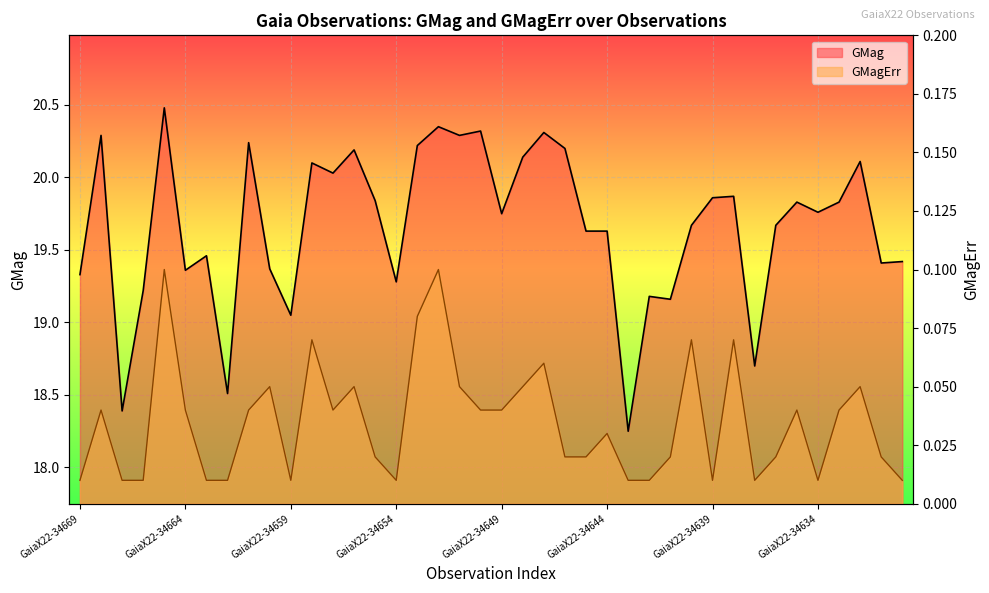

Between GaiaX22-34646 and GaiaX22-34630, which series saw the biggest shift?

GMag